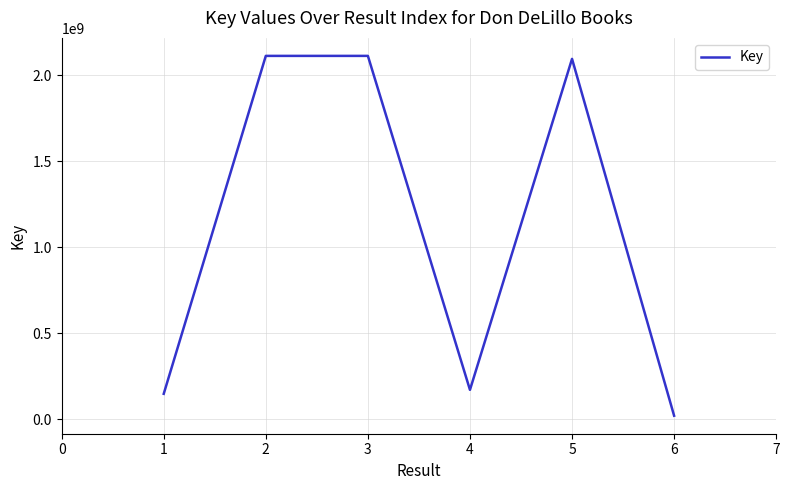

What is the approximate value at 1, to the nearest 10?

146592130